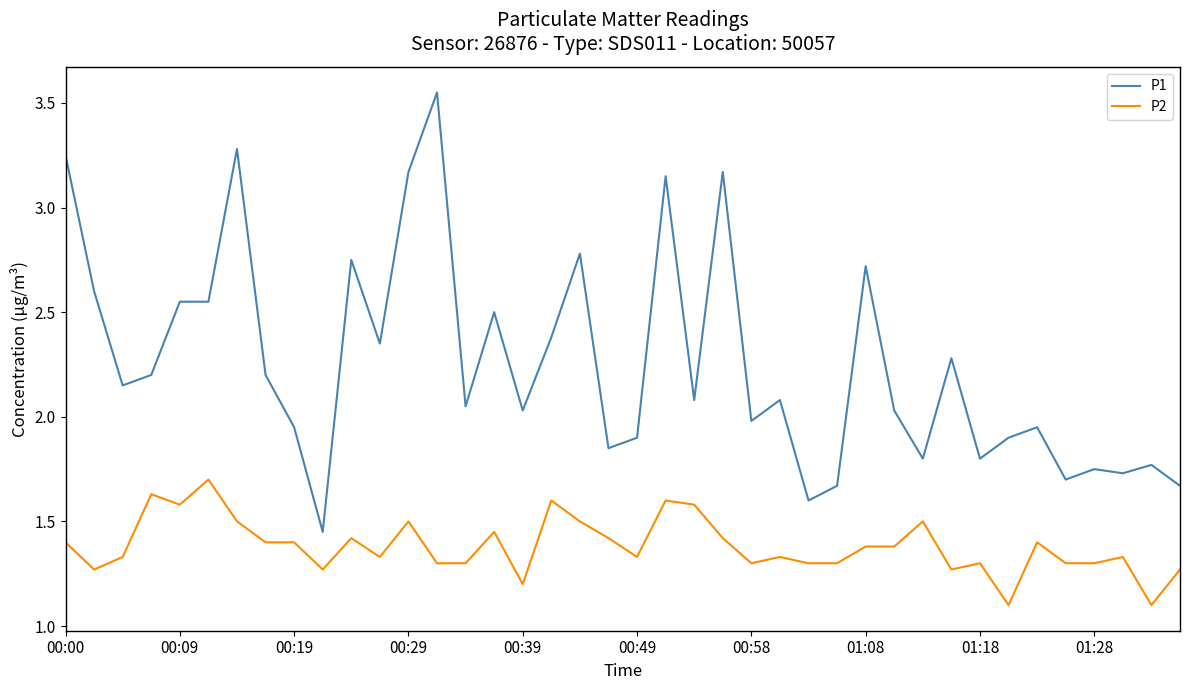

Which series has the largest range (max minus min)?

P1